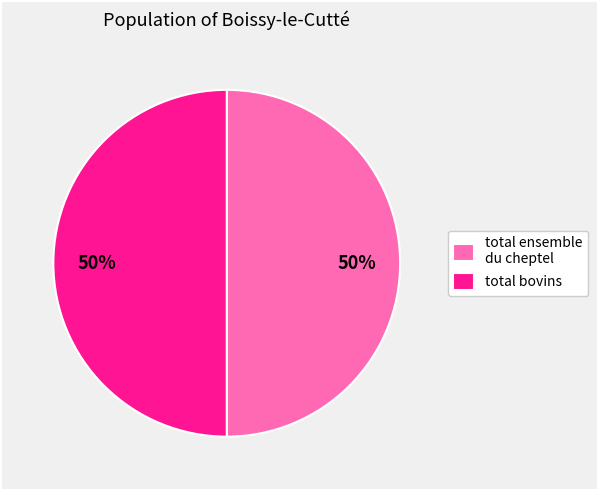

Count the number of slices in the pie.

2